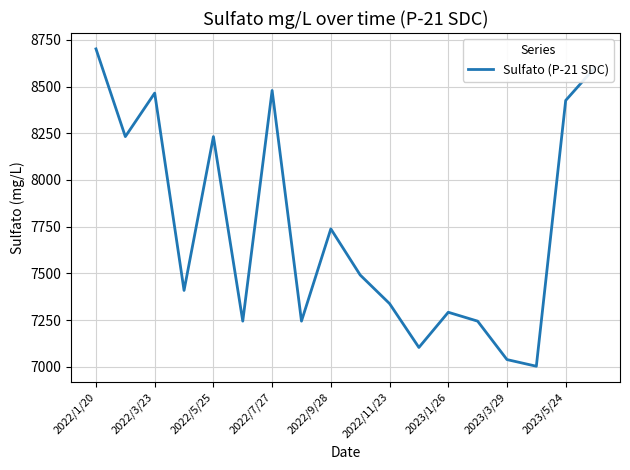

What is the difference between the maximum and minimum values?

1698.9